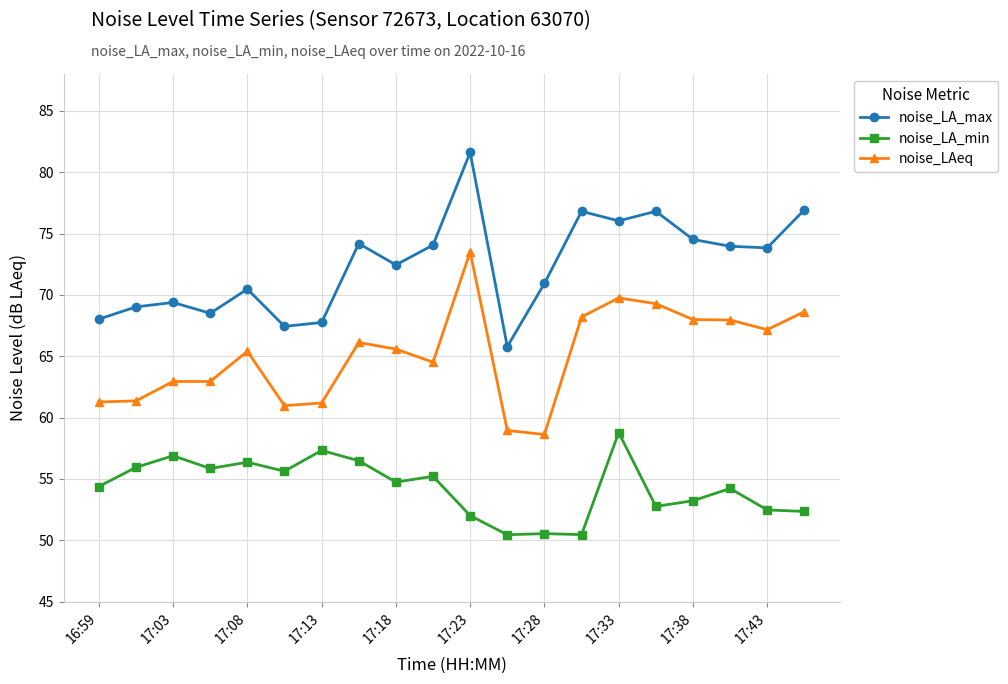

What is the average value of the noise_LAeq series?

65.1